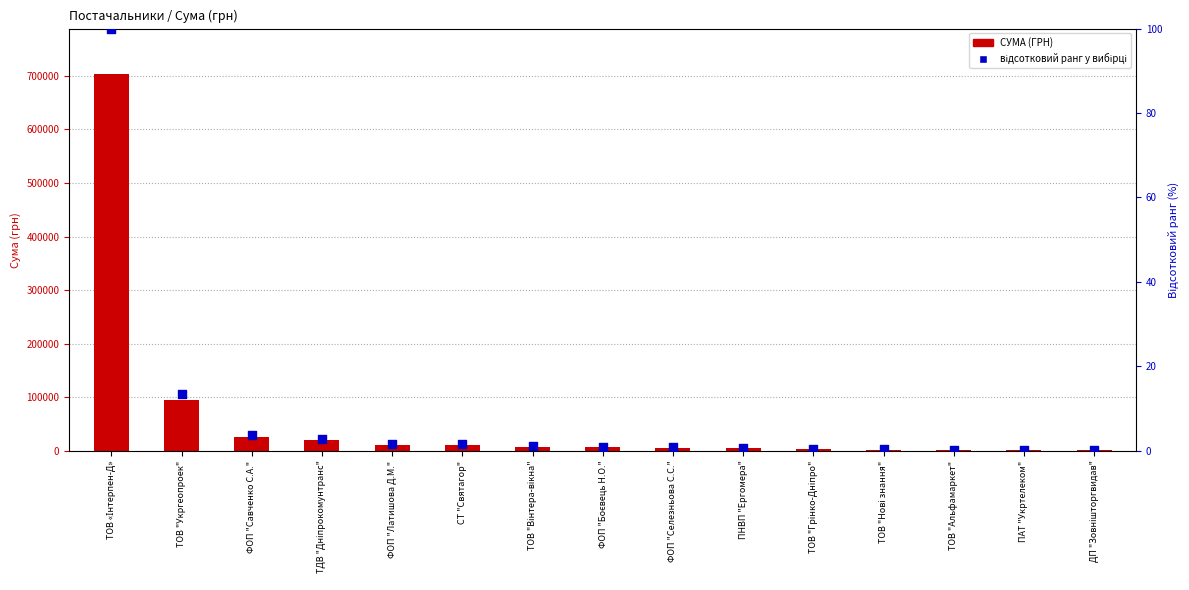

Is the value of СУМА (ГРН) at ТОВ "Нові знання" greater than the value of відсотковий ранг at СТ "Святагор"?

Yes